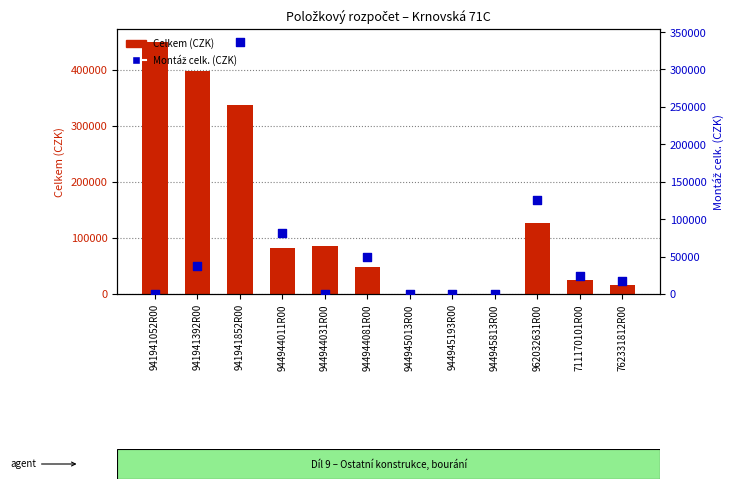

Is the value of Celkem (CZK) at 944944031R00 greater than the value of Montáž celk. (CZK) at 944945813R00?

Yes